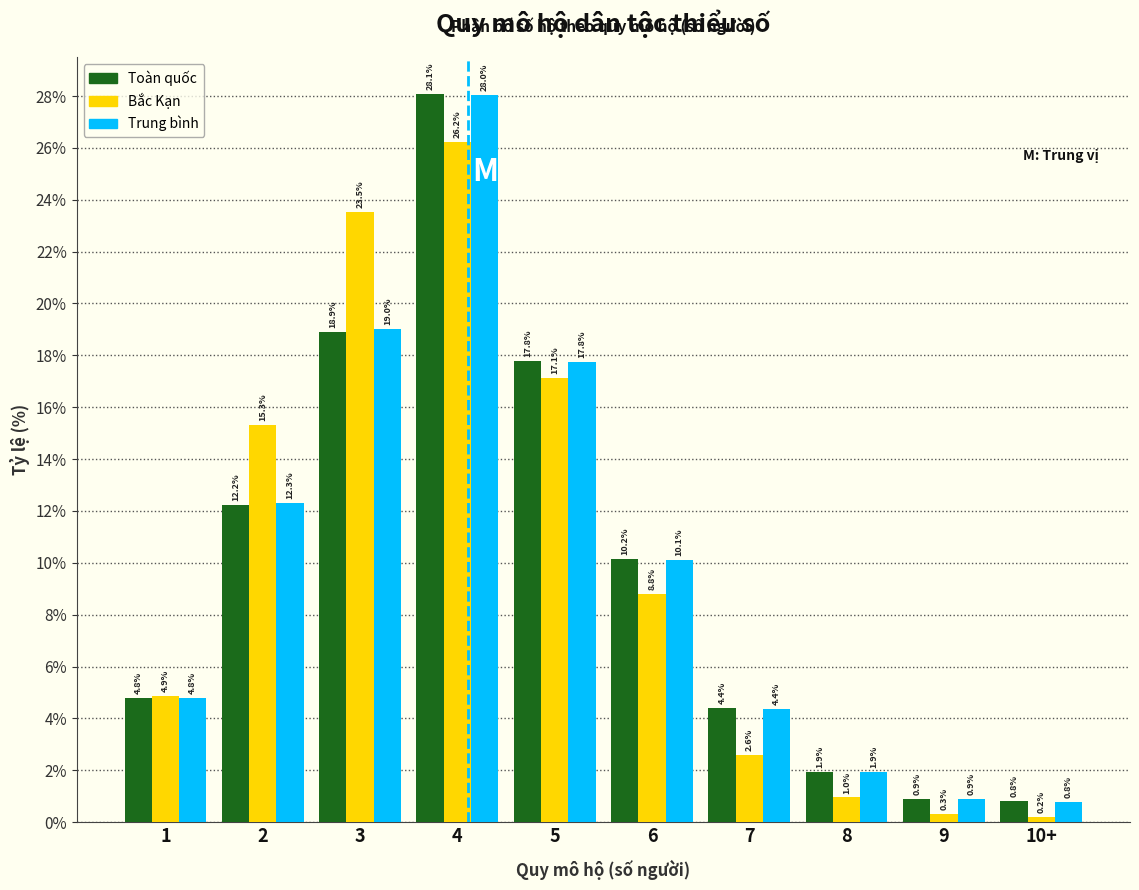

Reading left to right, transcribe all the data shown in this chart.

Toàn quốc: 4.8	12.2	18.9	28.1	17.8	10.2	4.4	1.9	0.9	0.8
Bắc Kạn: 4.9	15.3	23.5	26.2	17.1	8.8	2.6	1.0	0.3	0.2
Trung bình: 4.8	12.3	19.0	28.0	17.8	10.1	4.4	1.9	0.9	0.8